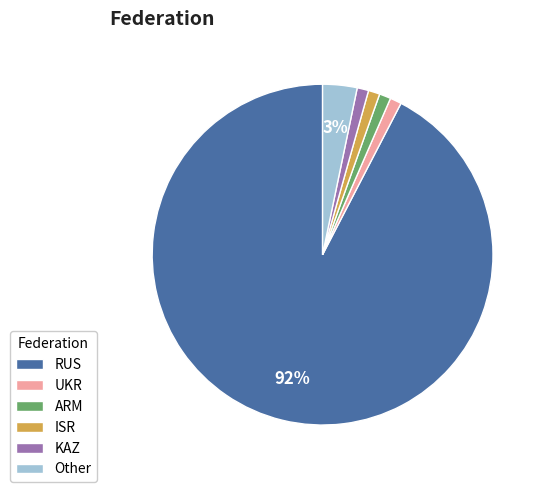

Which has a higher value, ARM or RUS?

RUS